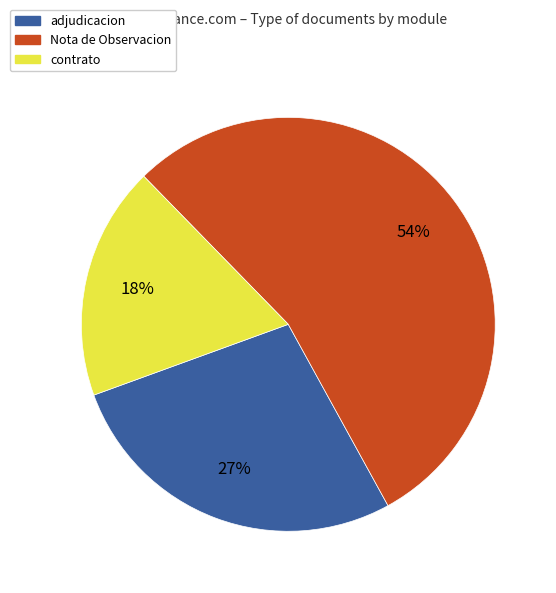

What percentage is the adjudicacion slice, to the nearest percent?

27%